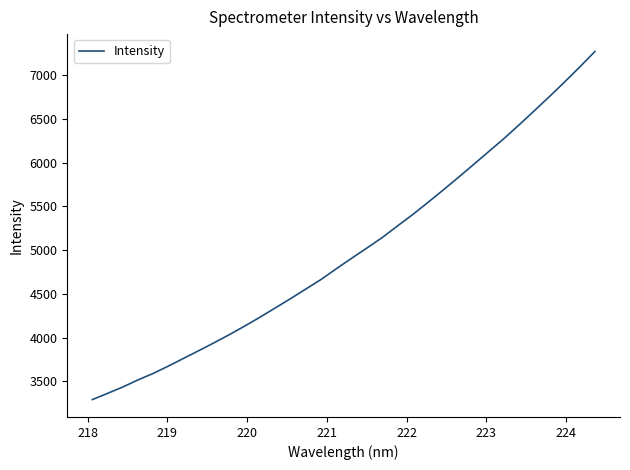

What is the greatest value displayed?

7268.9